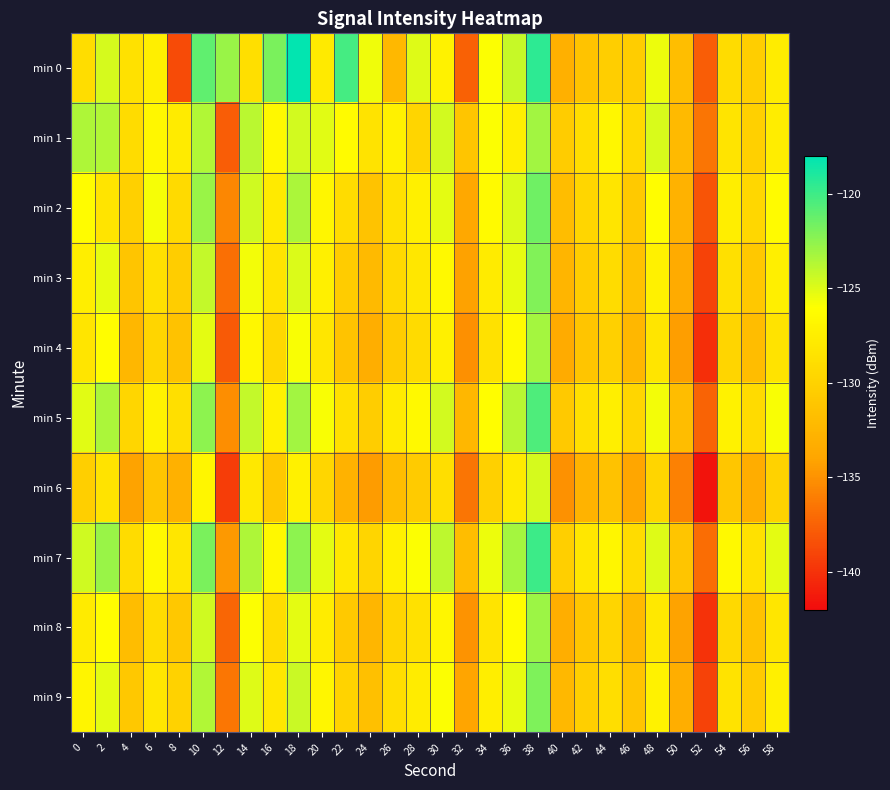

At which category is the sum across all series the highest?

38